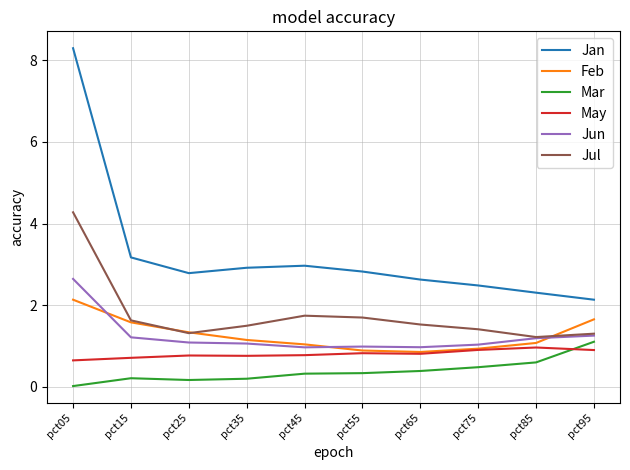

What is the highest value of the Jan series?

8.3